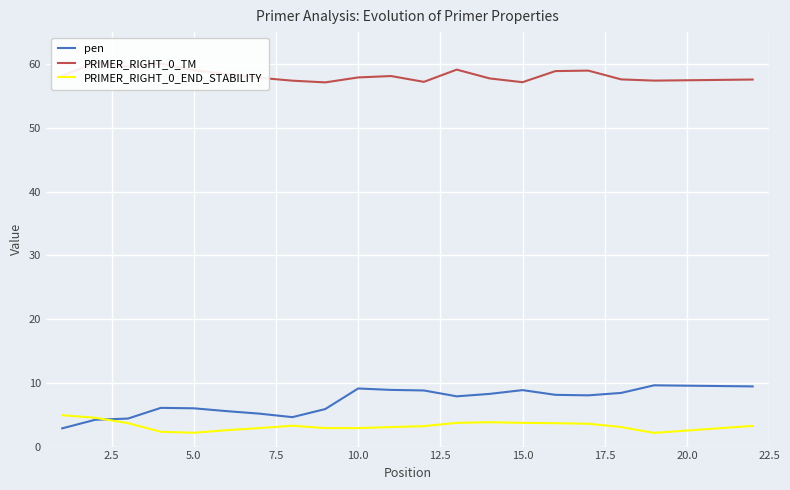

What is the lowest value of the pen series?

2.9